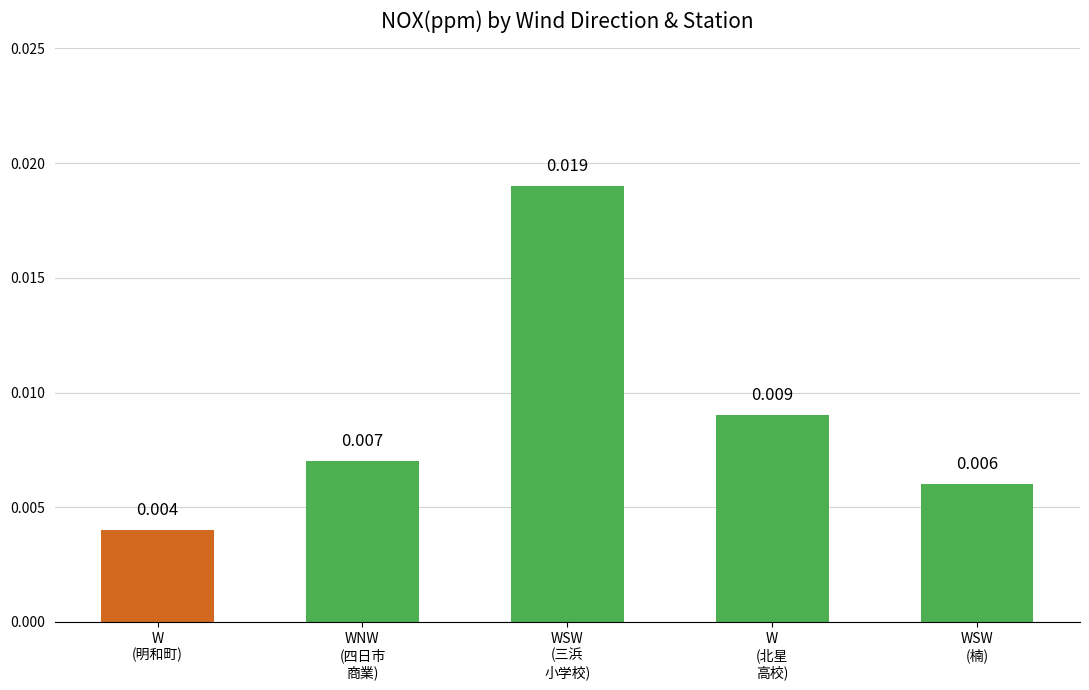

List the labels in order of value, largest first.

WSW
(三浜
小学校), W
(北星
高校), WNW
(四日市
商業), WSW
(楠), W
(明和町)